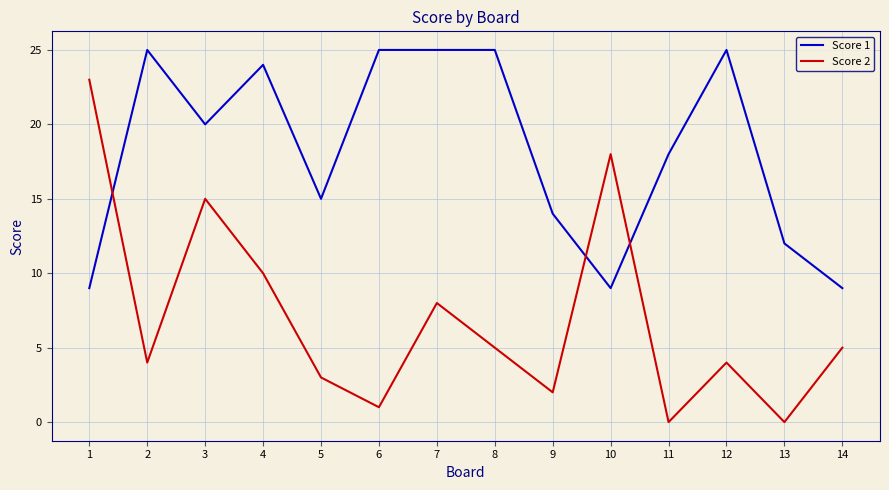

List the series in order of their overall mean, lowest first.

Score 2, Score 1